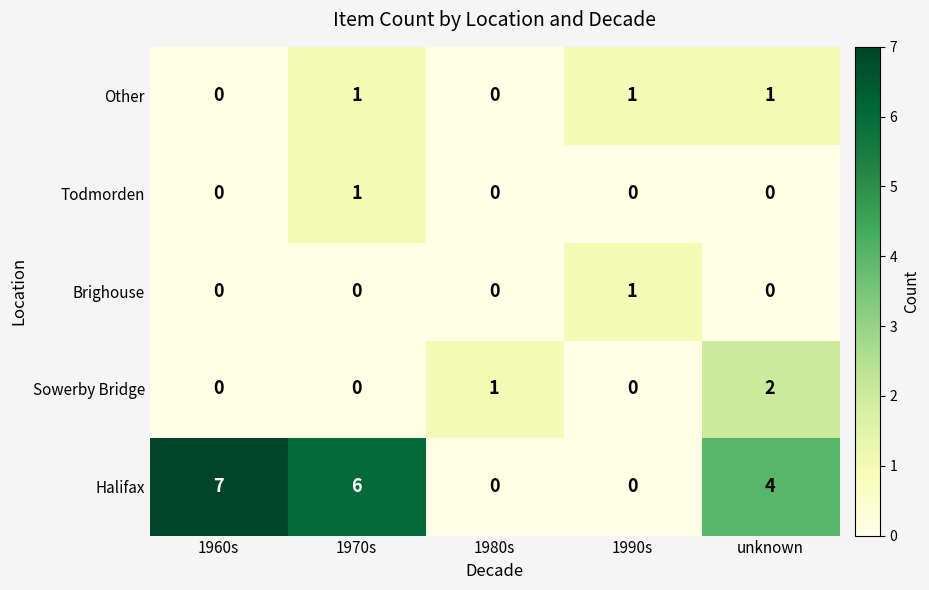

Is it true that Other equals 0 at 1960s?

True